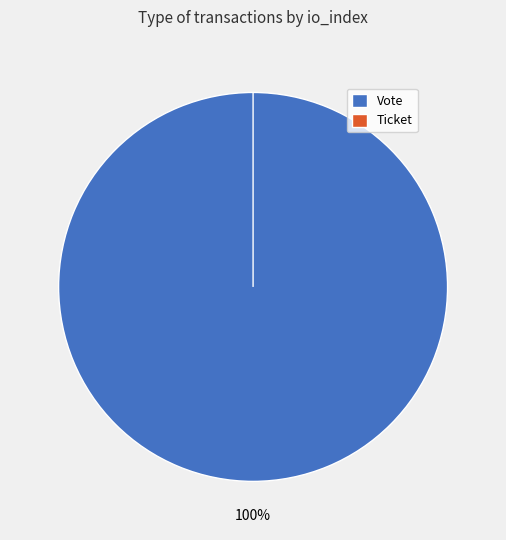

What is the change in value from Vote to Ticket?

-1